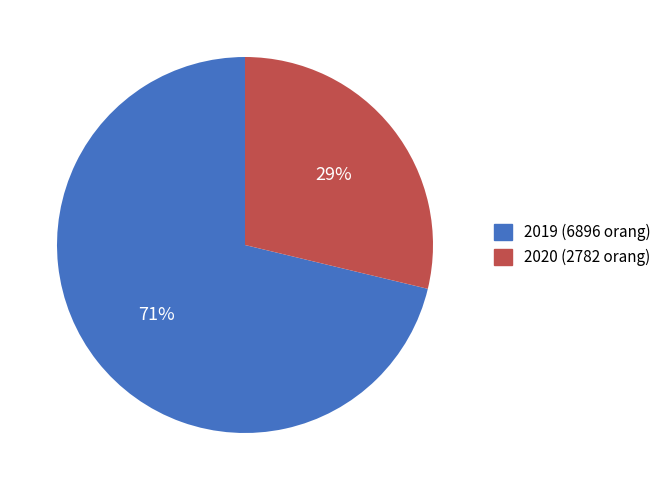

To the nearest percent, what is the combined percentage of 2019 and 2020?

100%